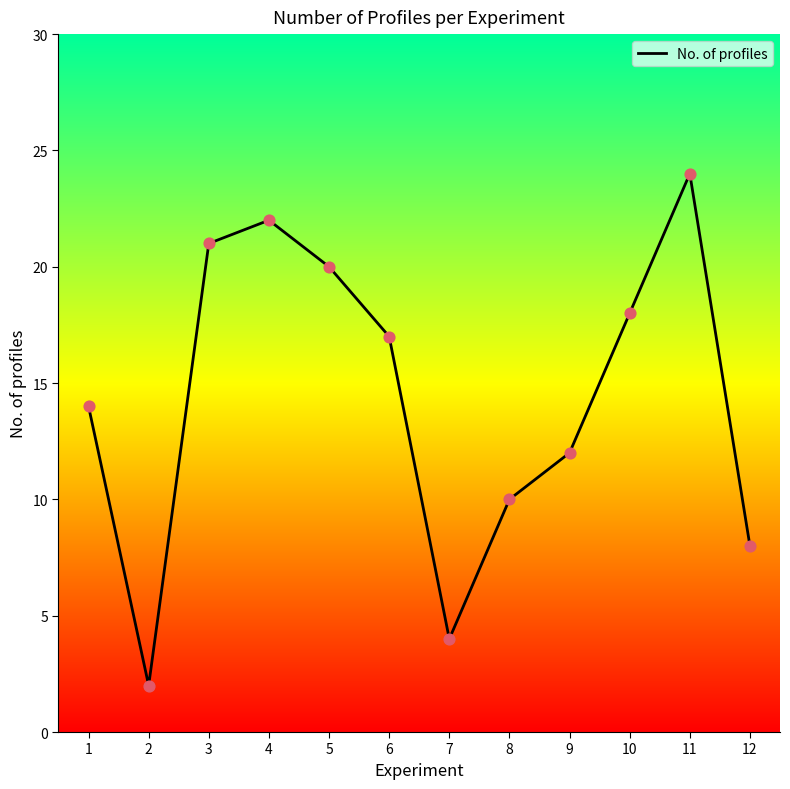

What is the change in value from 4 to 8?

-12